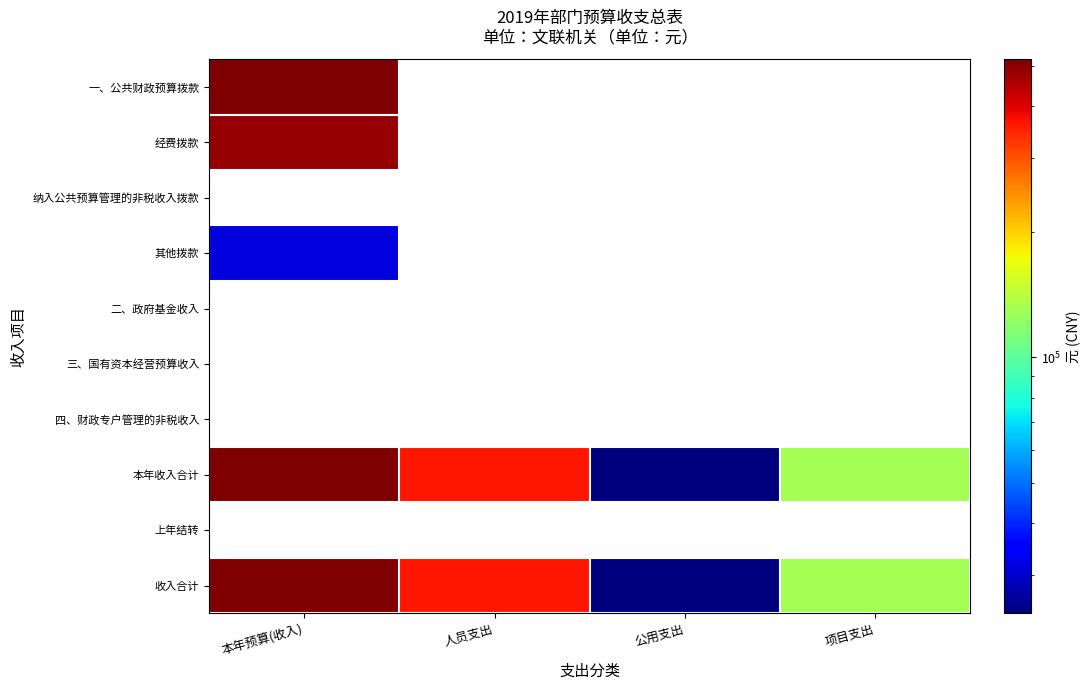

Where is 一、公共财政预算拨款 nearest to the value 517559?

本年预算(收入)